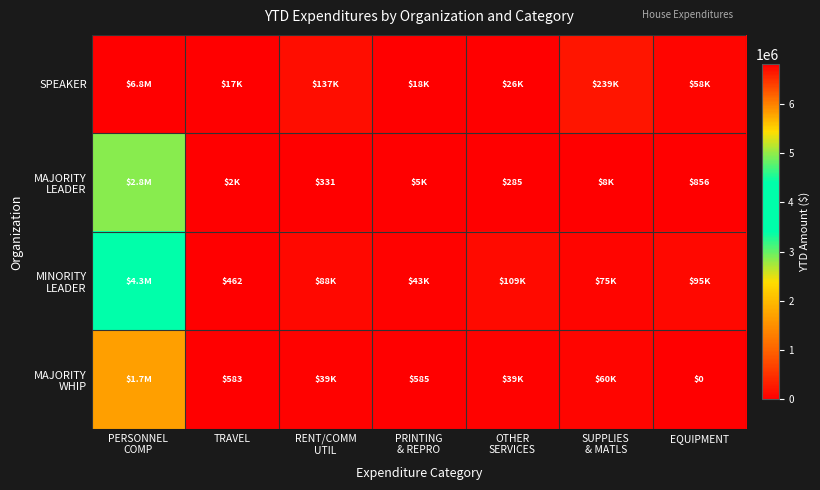

What is the difference between the second highest and minimum values in the MAJORITY WHIP series?

60225.8